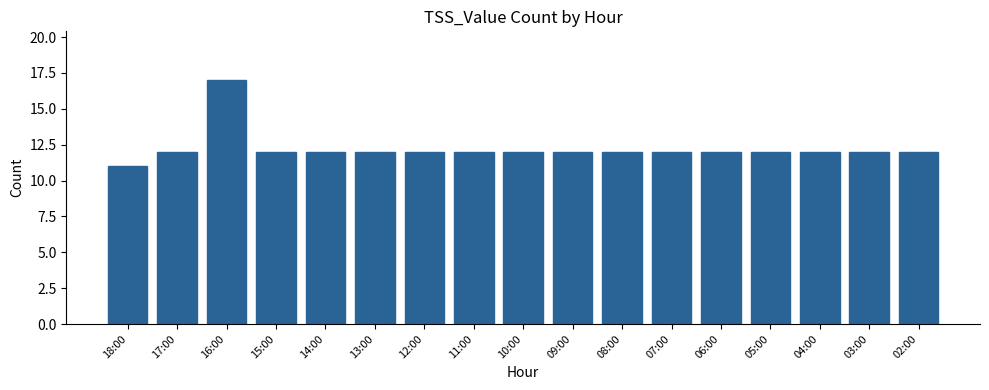

Which category has the lowest value across all series?

18:00